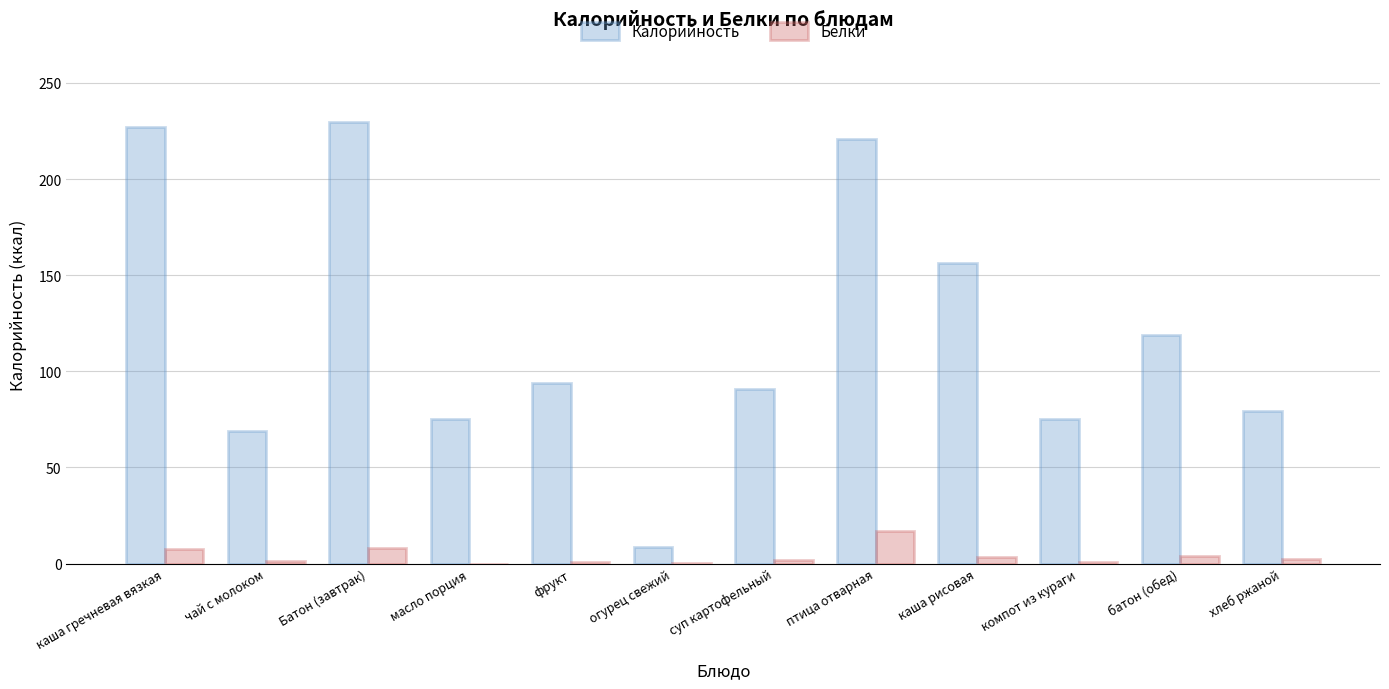

The value of Калорийность at Батон (завтрак) is 229.7. True or false?

True